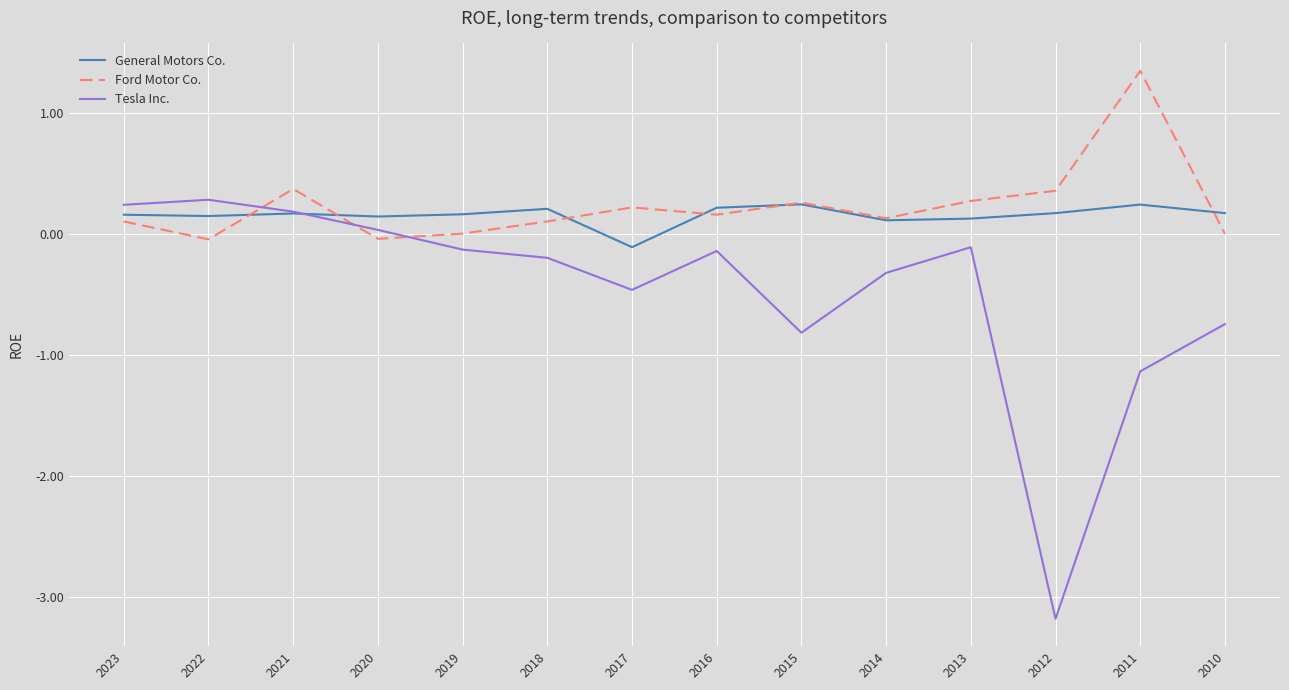

What is the smallest value displayed?

-3.2